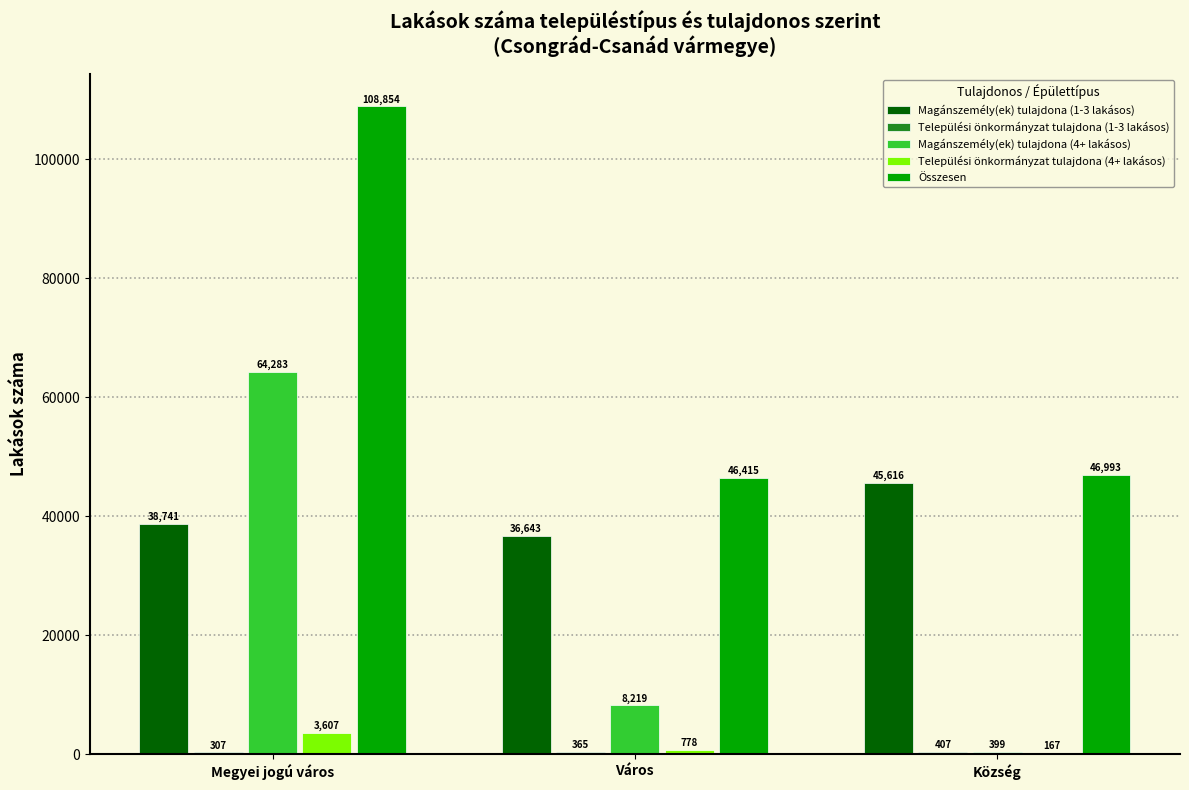

At which category is the sum across all series the highest?

Megyei jogú város